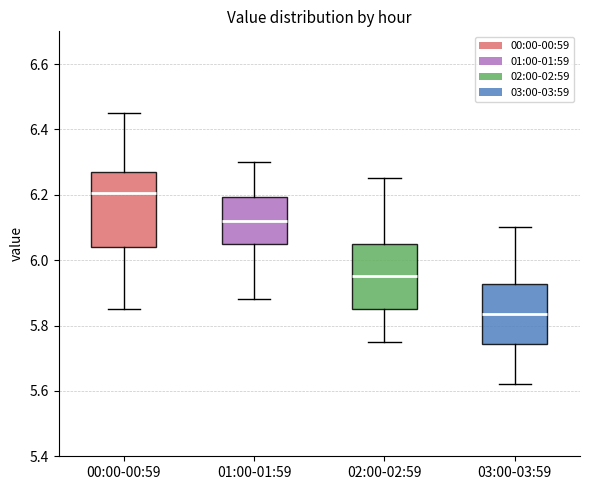

Which box is the tallest, from its lower edge to its upper edge?

00:00-00:59